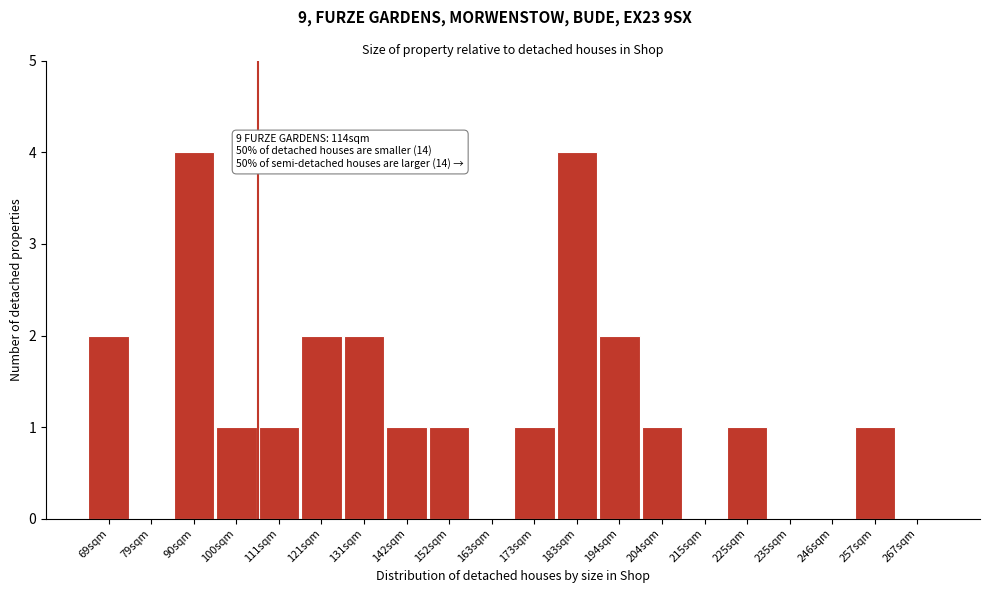

Reading right to left, extract all data points from this chart.

267sqm=0	257sqm=1	246sqm=0	235sqm=0	225sqm=1	215sqm=0	204sqm=1	194sqm=2	183sqm=4	173sqm=1	163sqm=0	152sqm=1	142sqm=1	131sqm=2	121sqm=2	111sqm=1	100sqm=1	90sqm=4	79sqm=0	69sqm=2